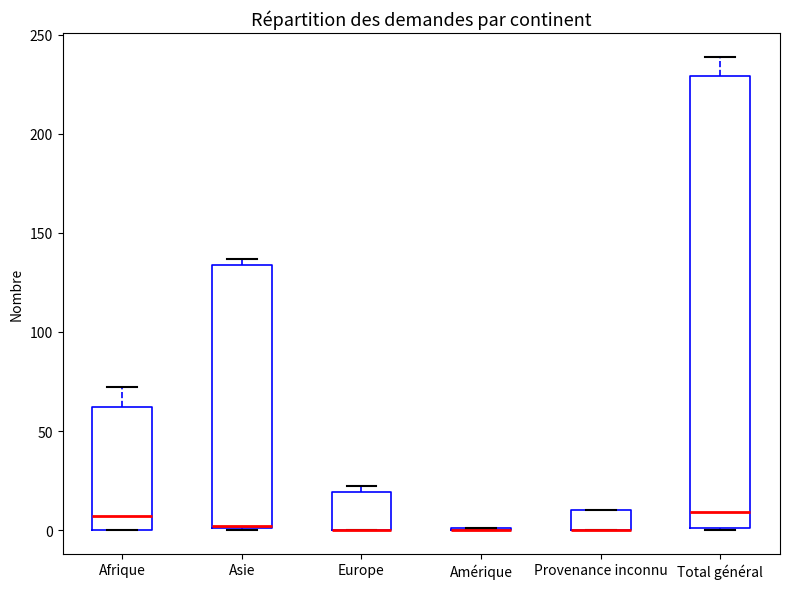

Reading left to right, transcribe this box plot: for each box, give where its median line is, the range the box spans, and where its two whiskers end, as read against the y-axis. The values are not printed on the chart, so give them approximately, as read against the axis.

Afrique: median 5, box 0 to 60, whiskers 0 to 70
Asie: median 0 (drawn on the box's lower edge), box 0 to 135, whiskers 0 to 135 (just above the box's upper edge)
Europe: median 0 (drawn on the box's lower edge), box 0 to 20, whiskers 0 to 20 (just above the box's upper edge)
Amérique: box collapsed to a line at 0, whiskers 0 to 0
Provenance inconnu: median 0 (drawn on the box's lower edge), box 0 to 10, whiskers 0 to 10
Total général: median 10, box 0 to 230, whiskers 0 to 240